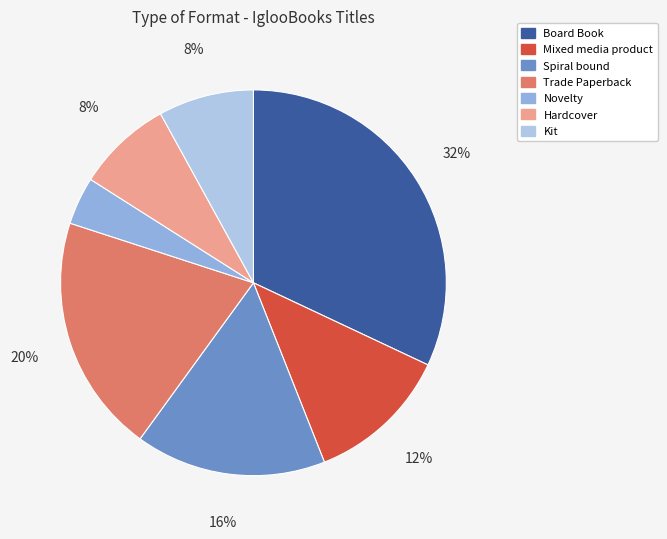

To the nearest percent, what is the combined percentage of Board Book and Mixed media product?

44%